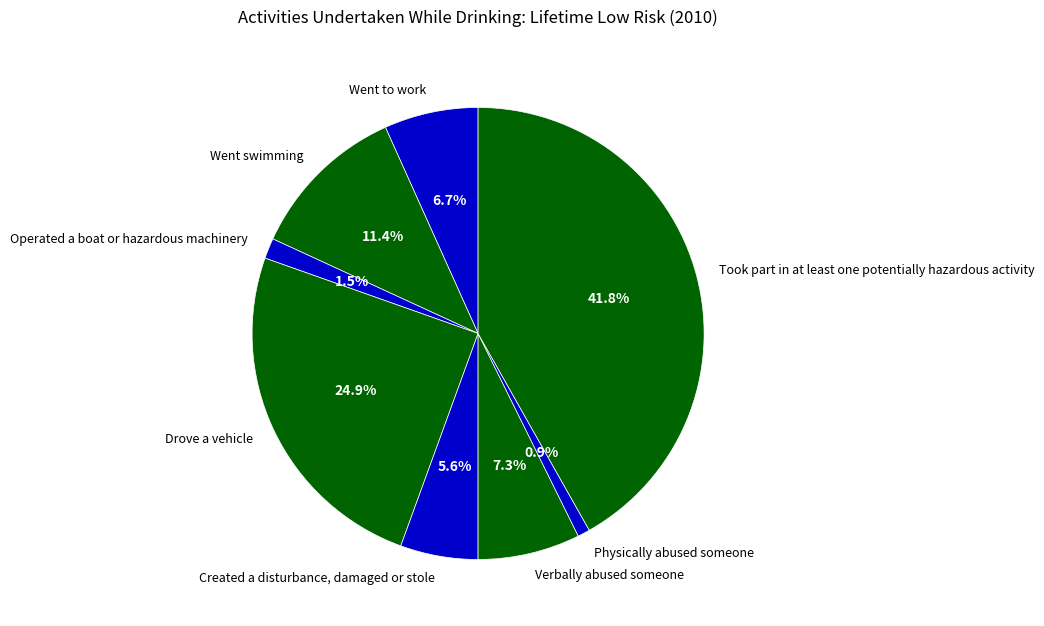

Is Went to work the majority of the pie?

No